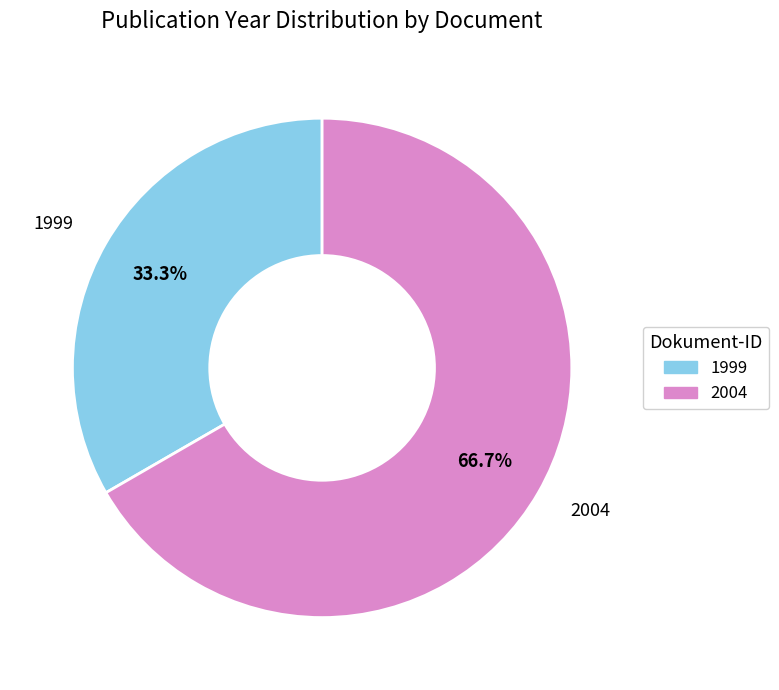

How many segments does this pie chart have?

2